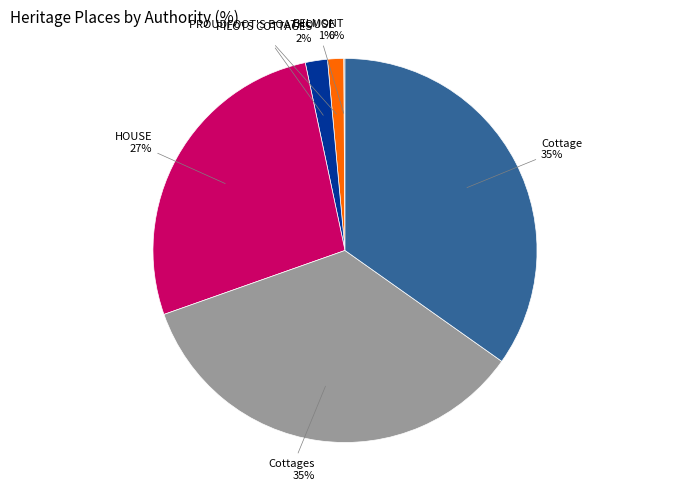

To the nearest percent, what is the average slice percentage?

17%